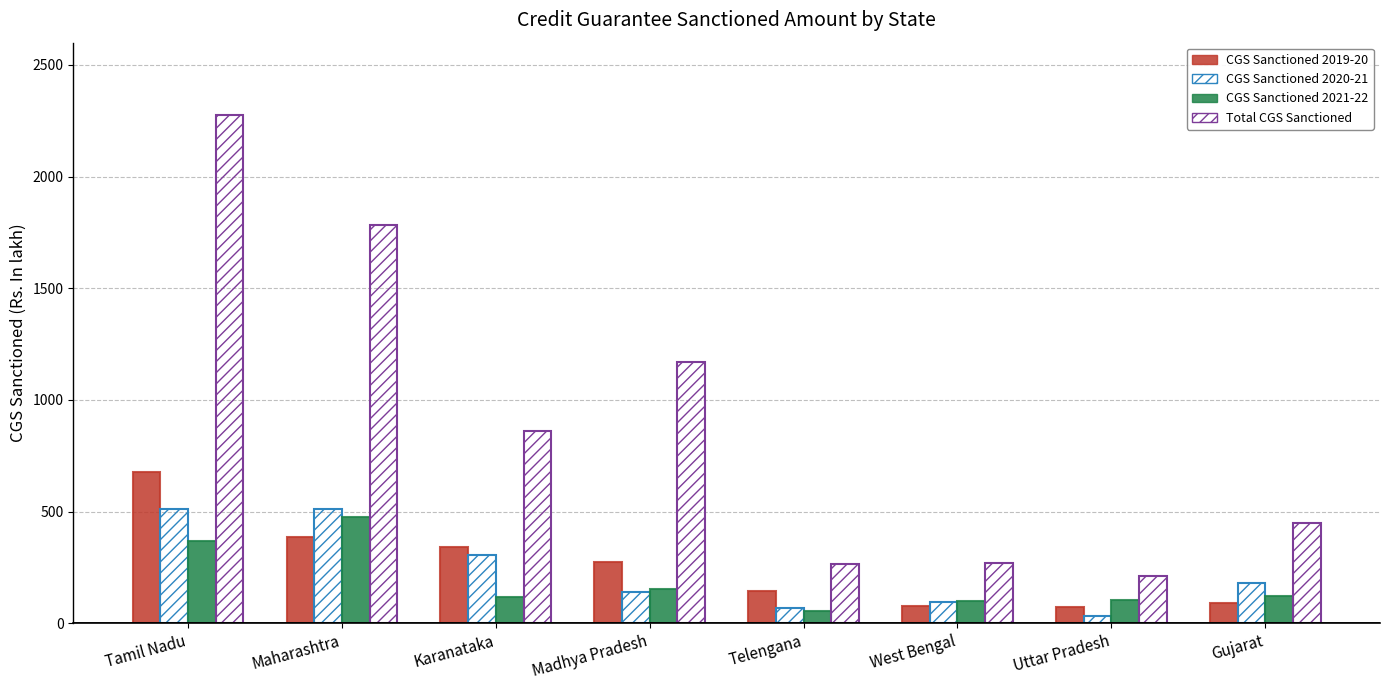

What is the value of the CGS Sanctioned 2021-22 bar at the 4th from the left?

154.3